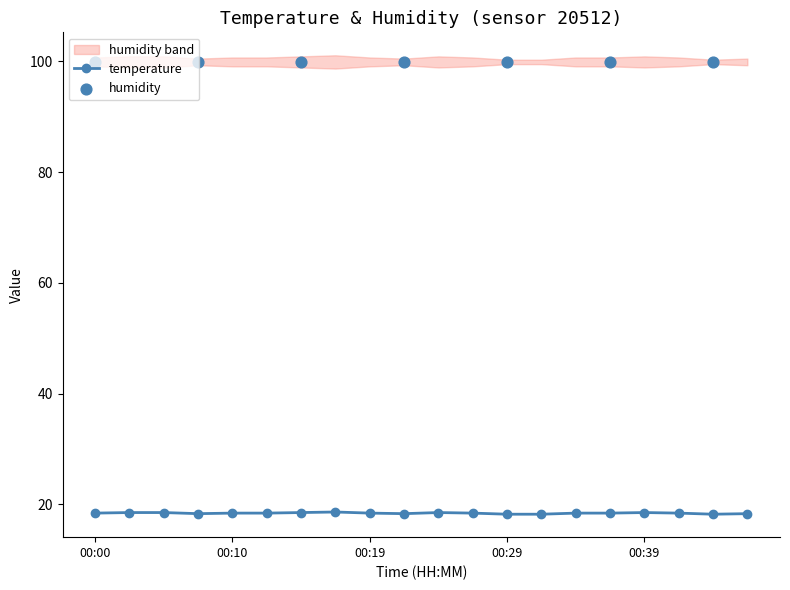

Approximately how many times larger is the value at 00:39 compared to 00:15?

1.0